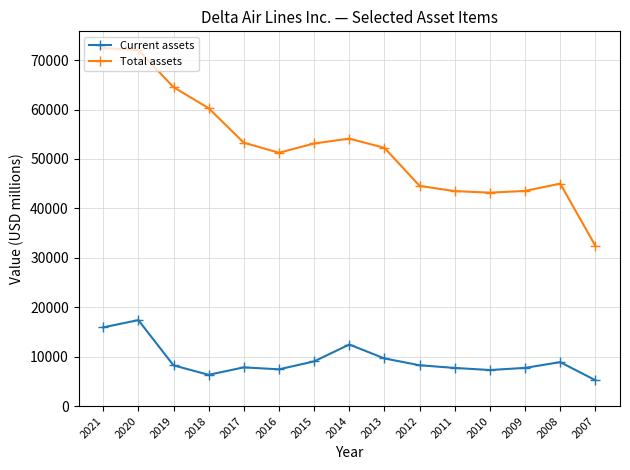

Where is Current assets nearest to the value 11322?

2014